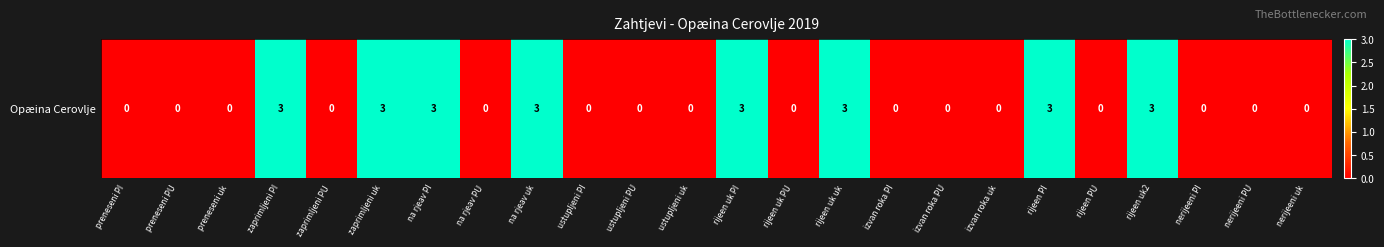

Between na rjeav PI and nerijeeni PI, which is larger?

na rjeav PI